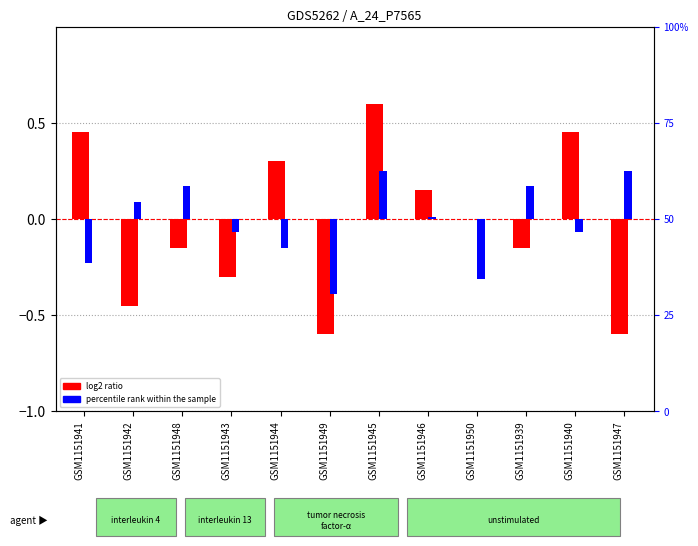

What is the label of the 2nd bar from the left?

GSM1151942